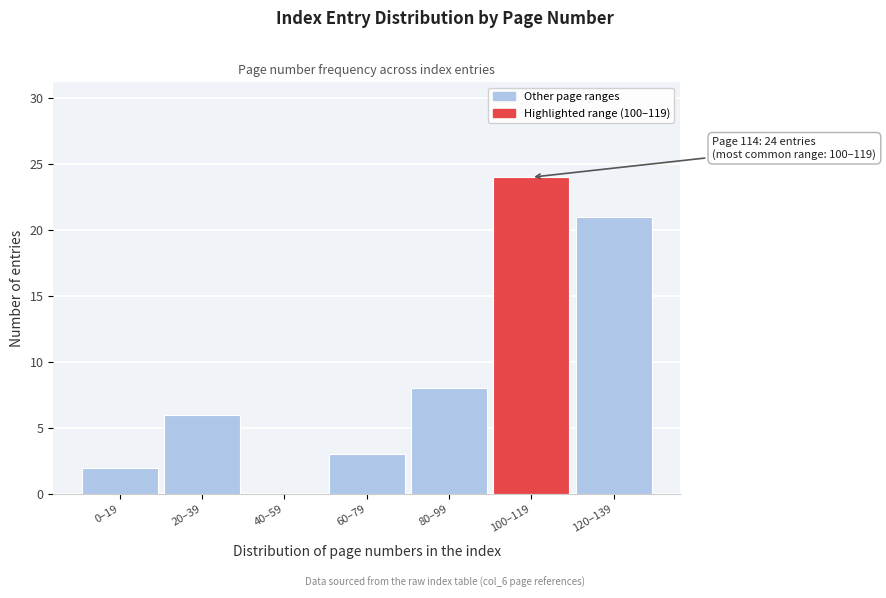

Reading left to right, extract all data points from this chart.

0–19=2	20–39=6	40–59=0	60–79=3	80–99=8	100–119=24	120–139=21